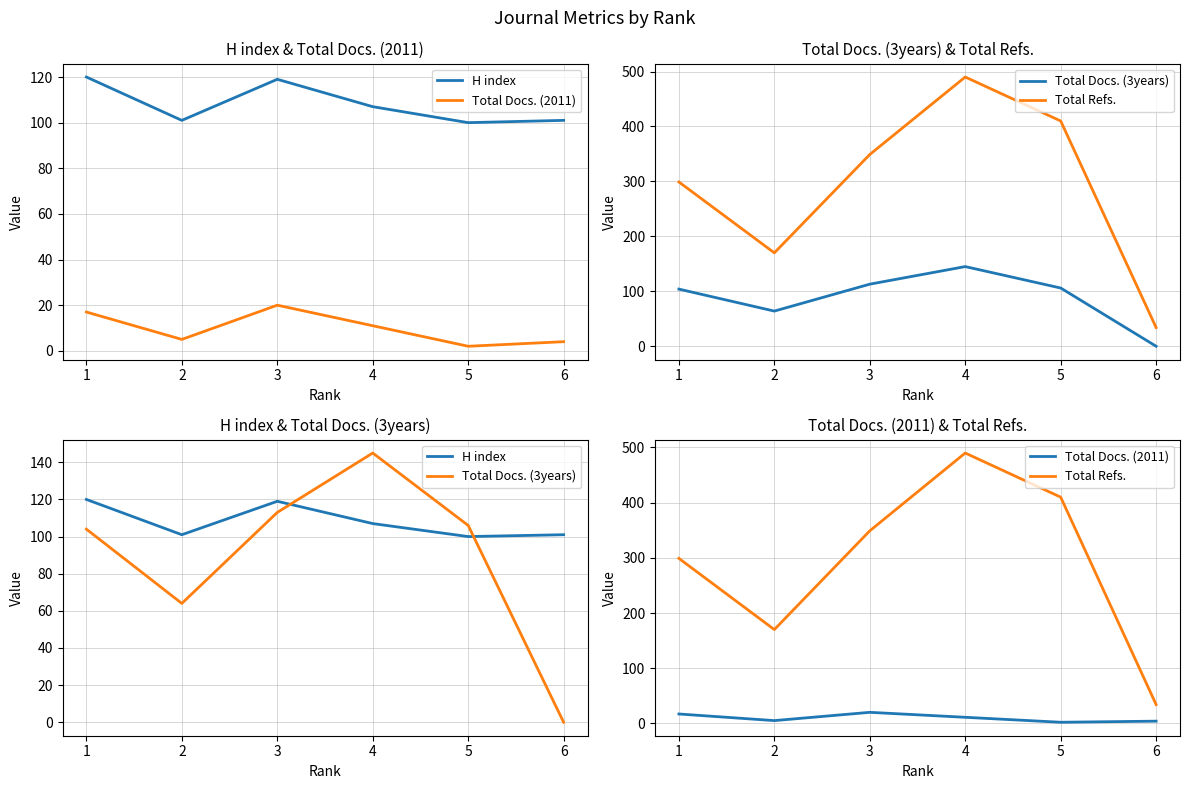

Is it true that Total Refs. equals 142 at 5?

False